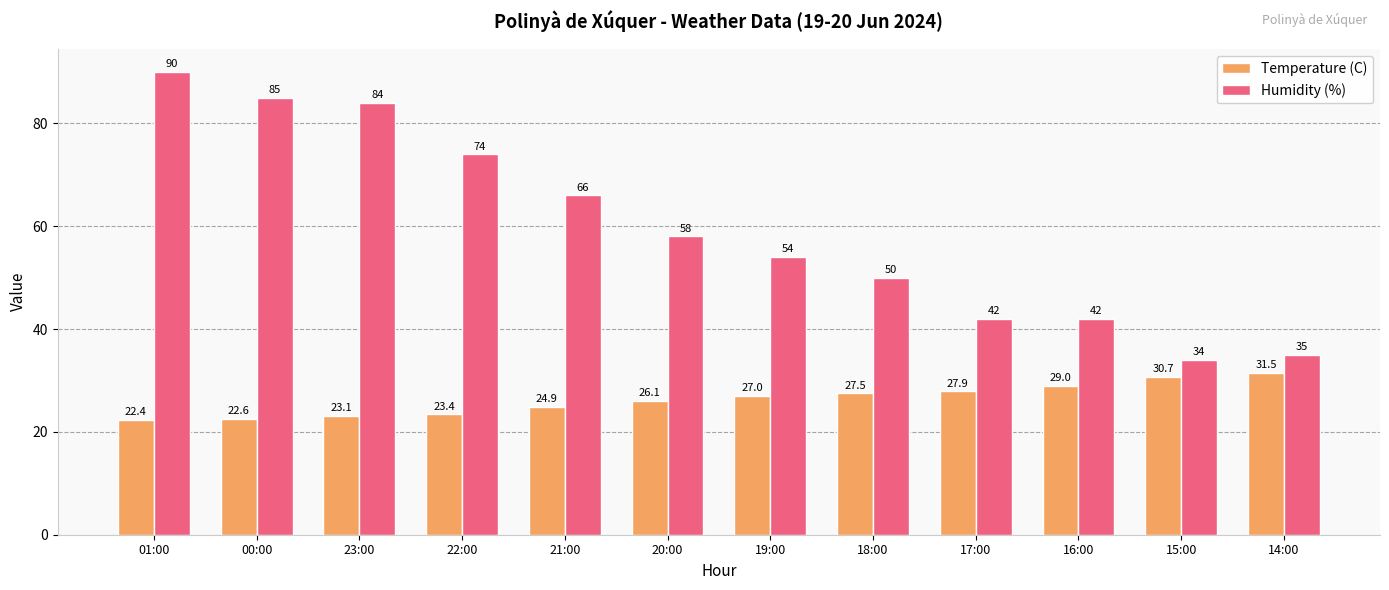

What is the sum of the Temperature (C) values at 16:00 and 21:00?

53.9